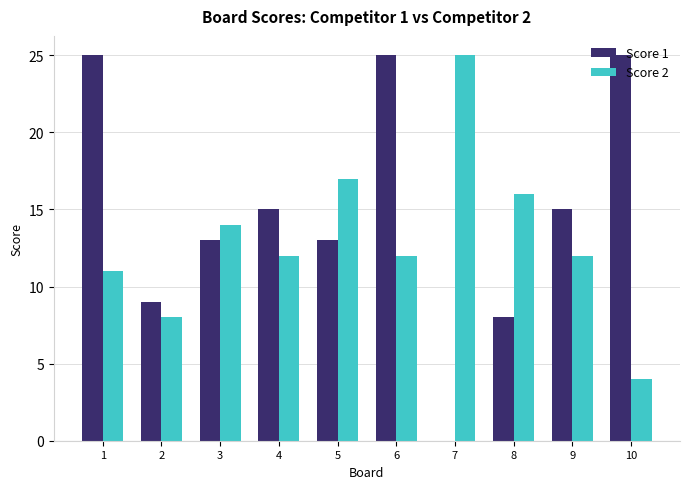

The value of Score 1 at 6 is 25. True or false?

True